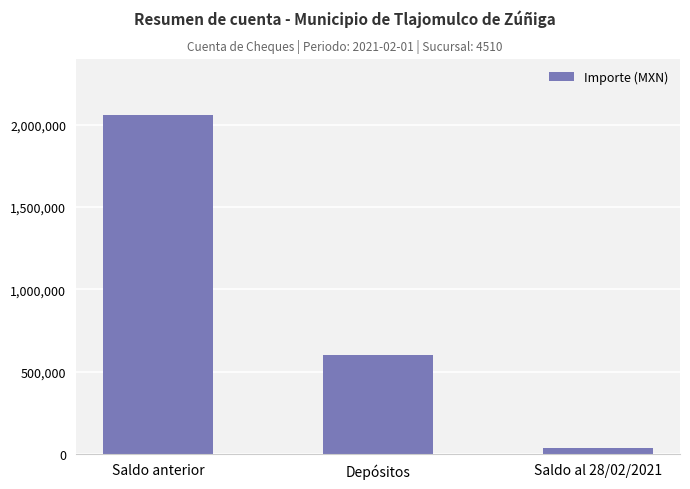

How many values are below 600133?

1